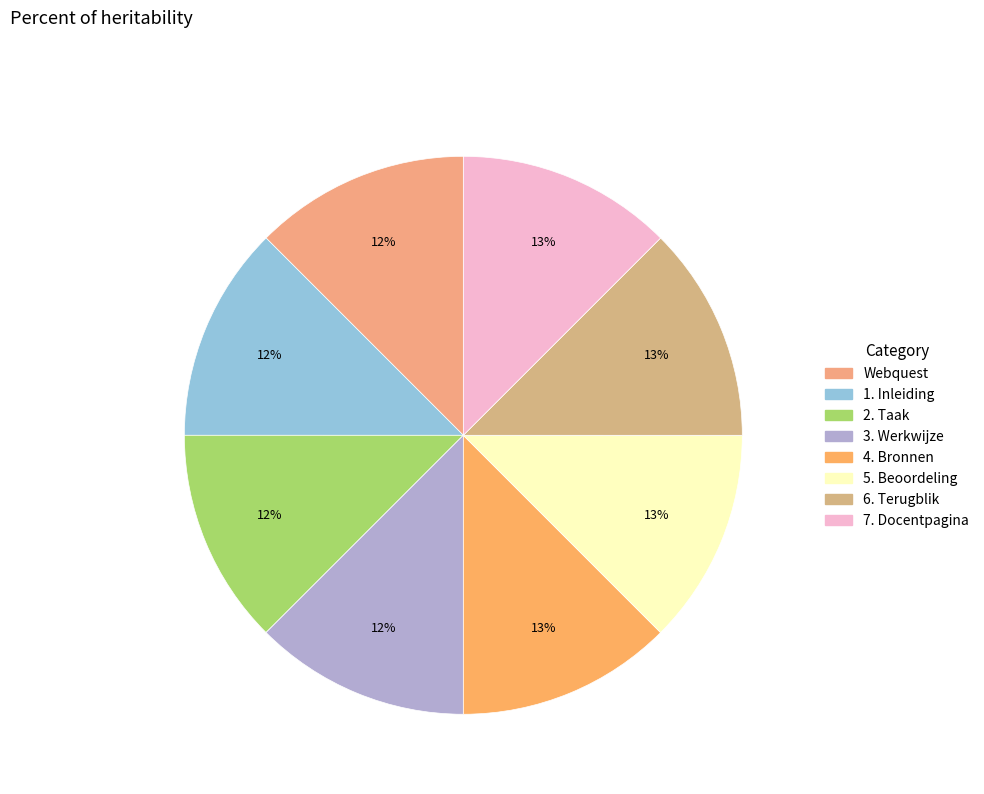

Is it true that 2. Taak is 12% of the pie?

True